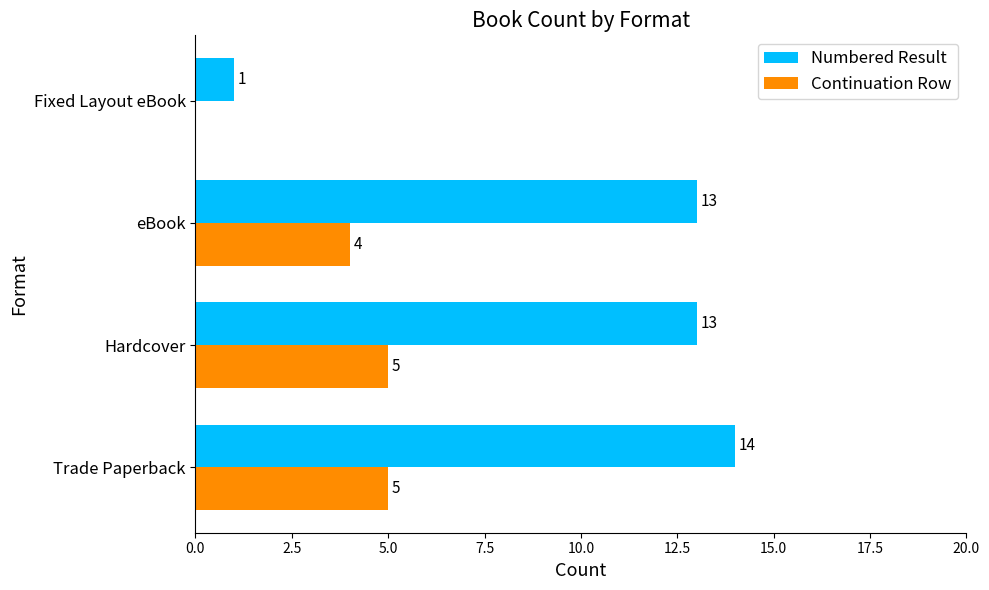

What is the sum of all Numbered Result values?

41